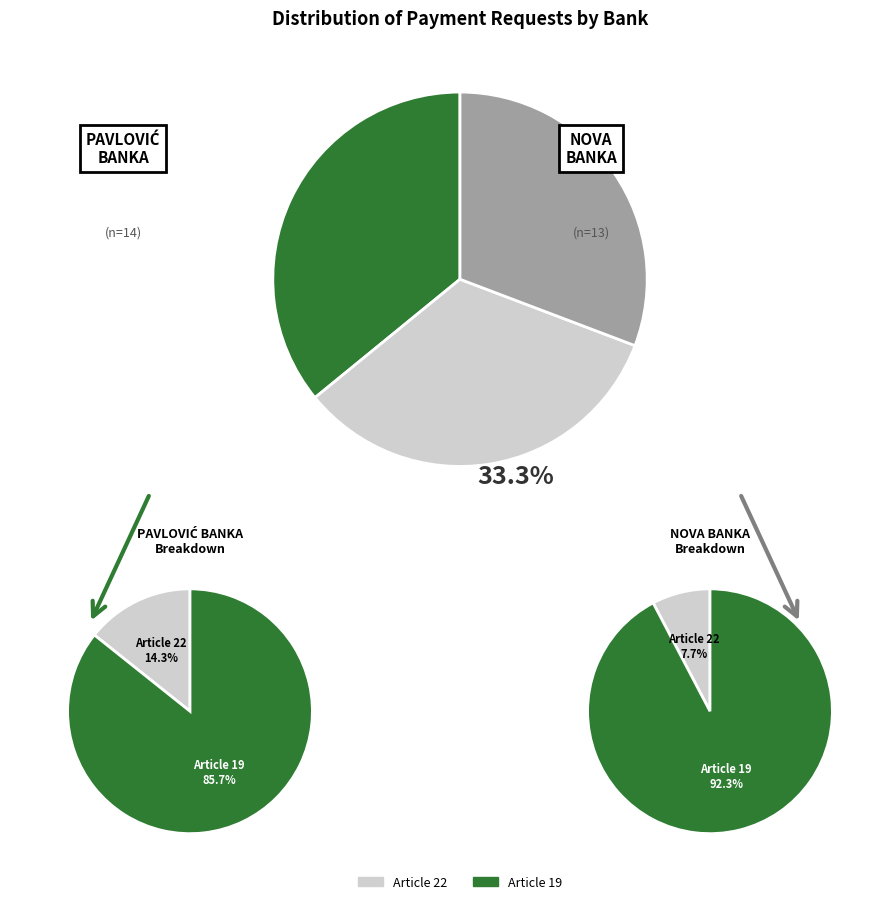

Is there a majority slice in this chart?

No